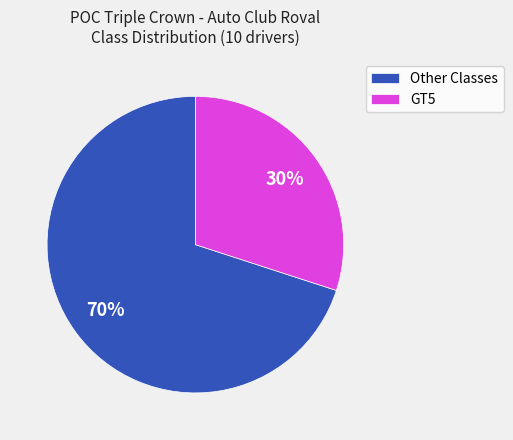

Do GT5 and Other Classes together represent more than half of the pie?

Yes